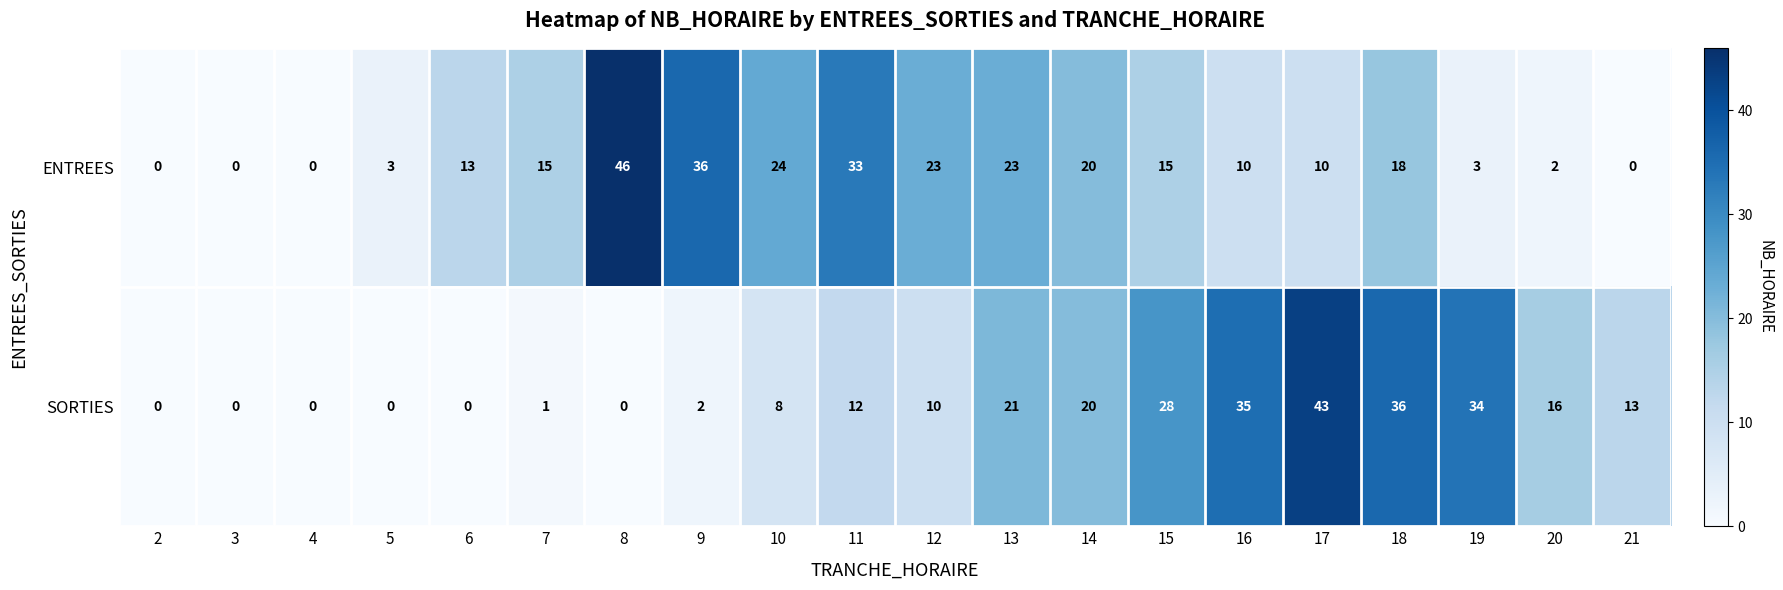

Is it true that SORTIES equals 0 at 4?

True